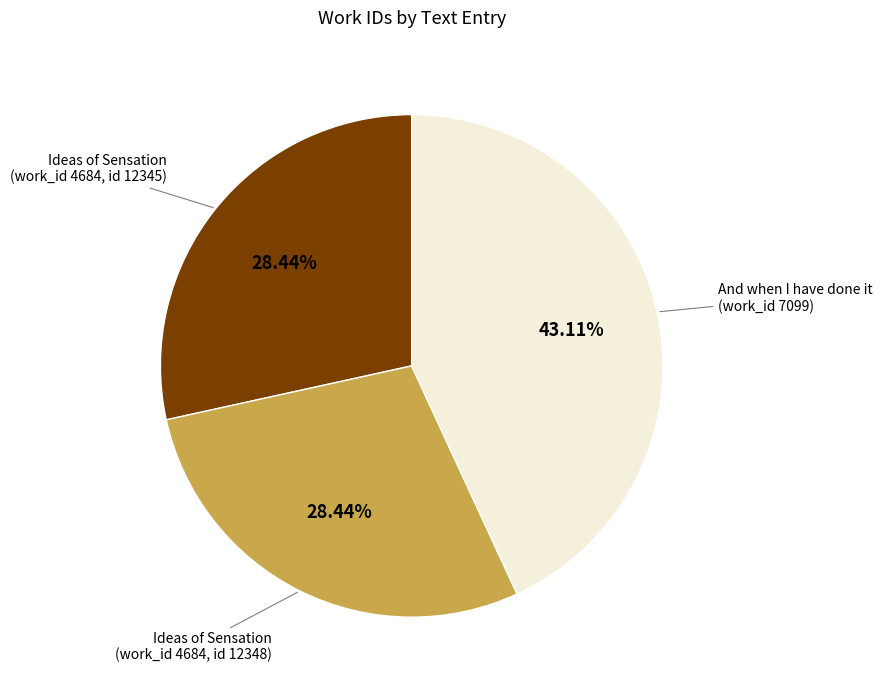

Do And when I have done it (work_id 7099) and Ideas of Sensation (work_id 4684, id 12348) together represent more than half of the pie?

Yes